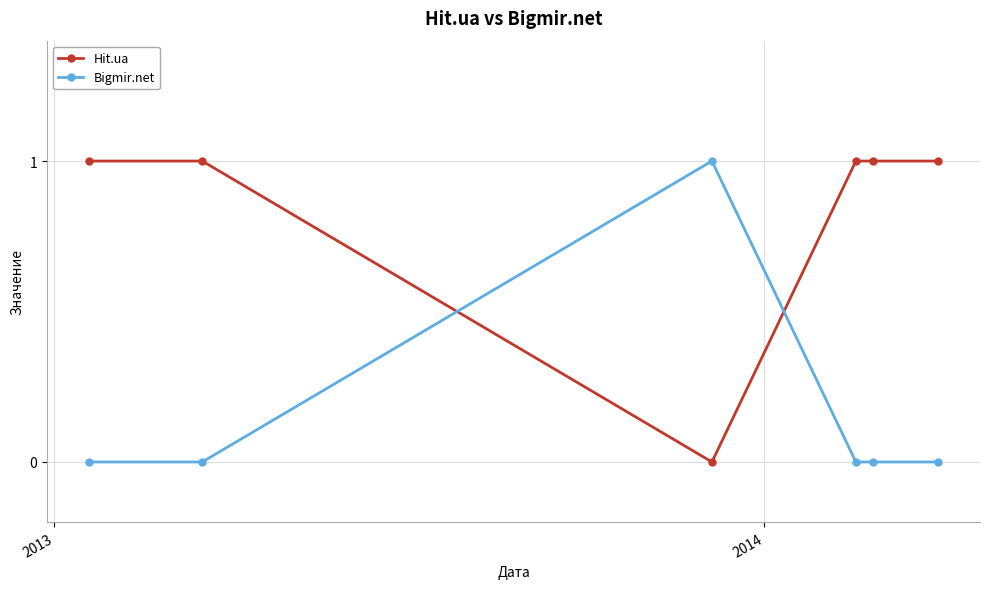

After their last crossing, which series has the higher values: Bigmir.net or Hit.ua?

Hit.ua